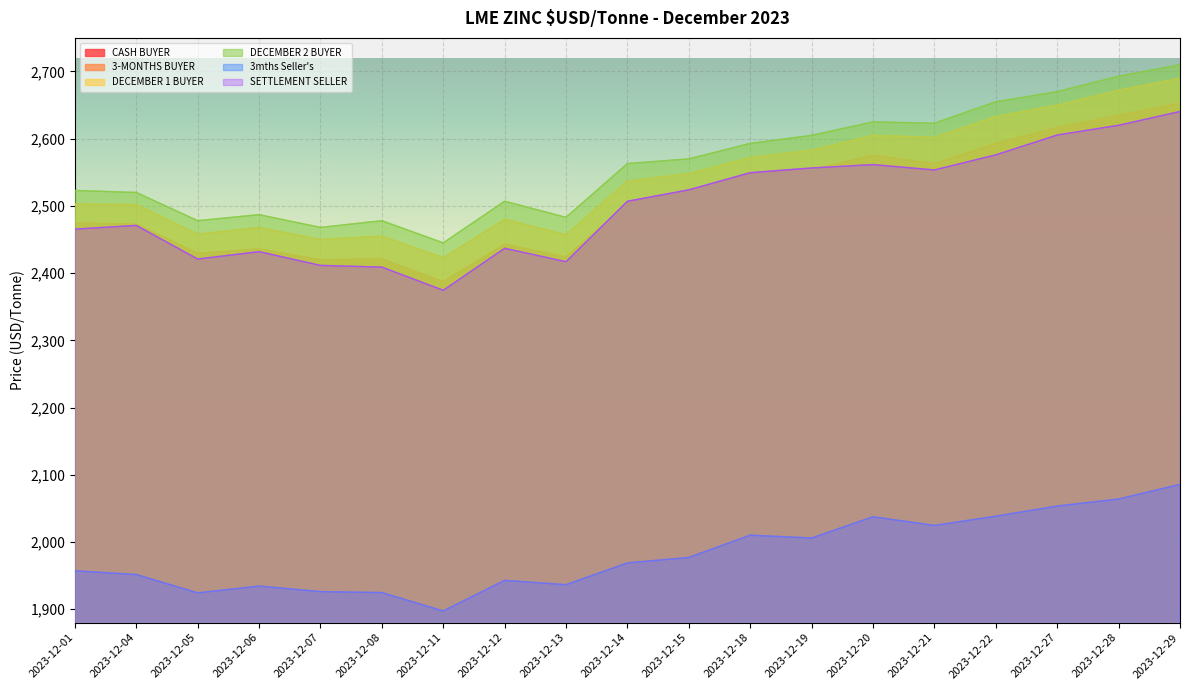

Is it true that 3mths Seller's equals 1159.2 at 2023-12-14?

False